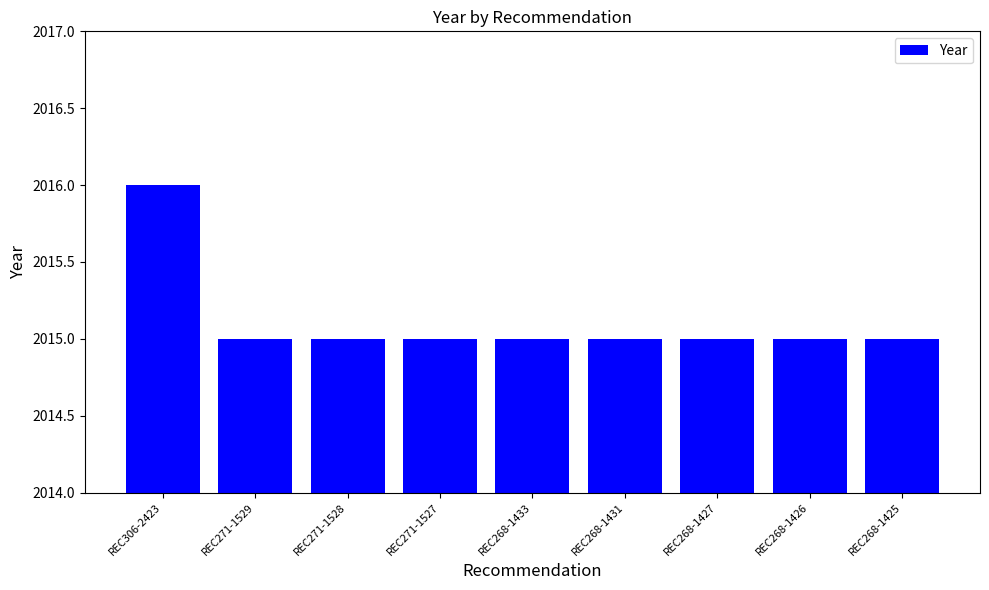

The chart shows a value of 3041 at REC271-1529. True or false?

False